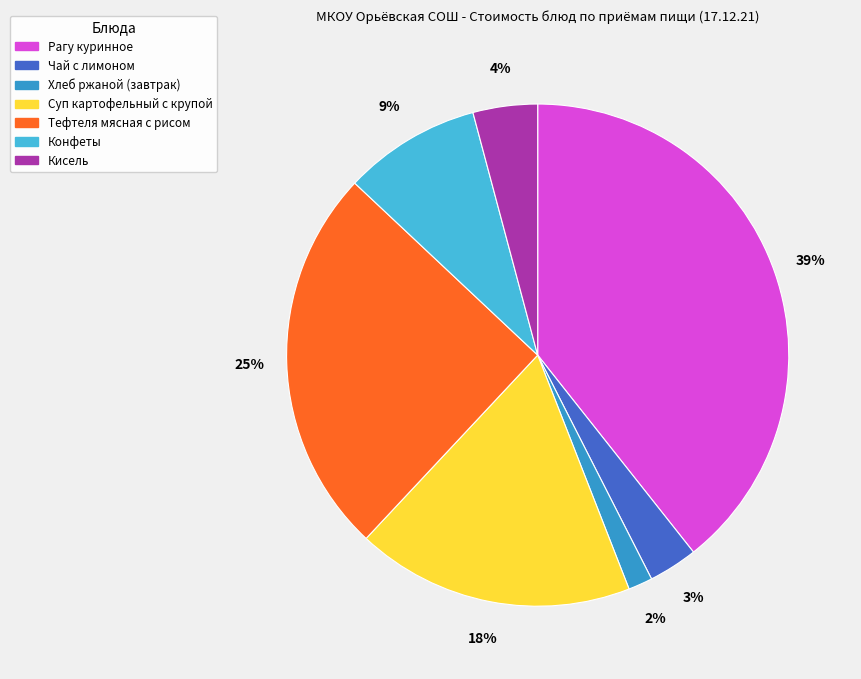

What percentage is the Хлеб ржаной (завтрак) slice, to the nearest percent?

2%